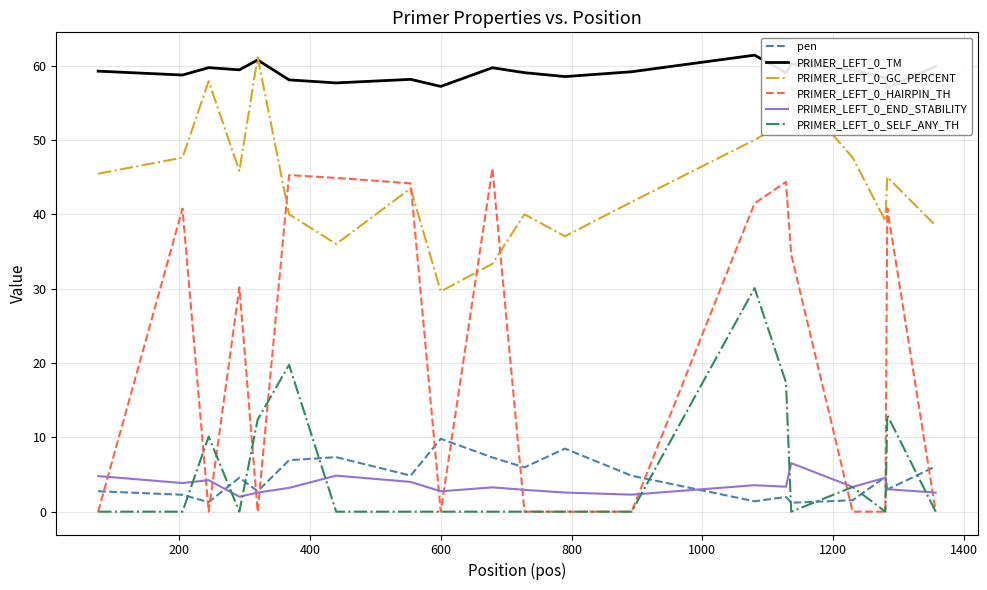

True or false: PRIMER_LEFT_0_SELF_ANY_TH and PRIMER_LEFT_0_END_STABILITY intersect in this chart.

True